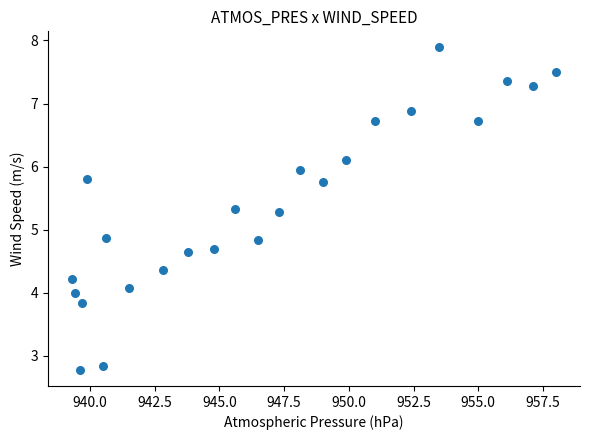

What is the range of Y values (max minus min)?

5.1